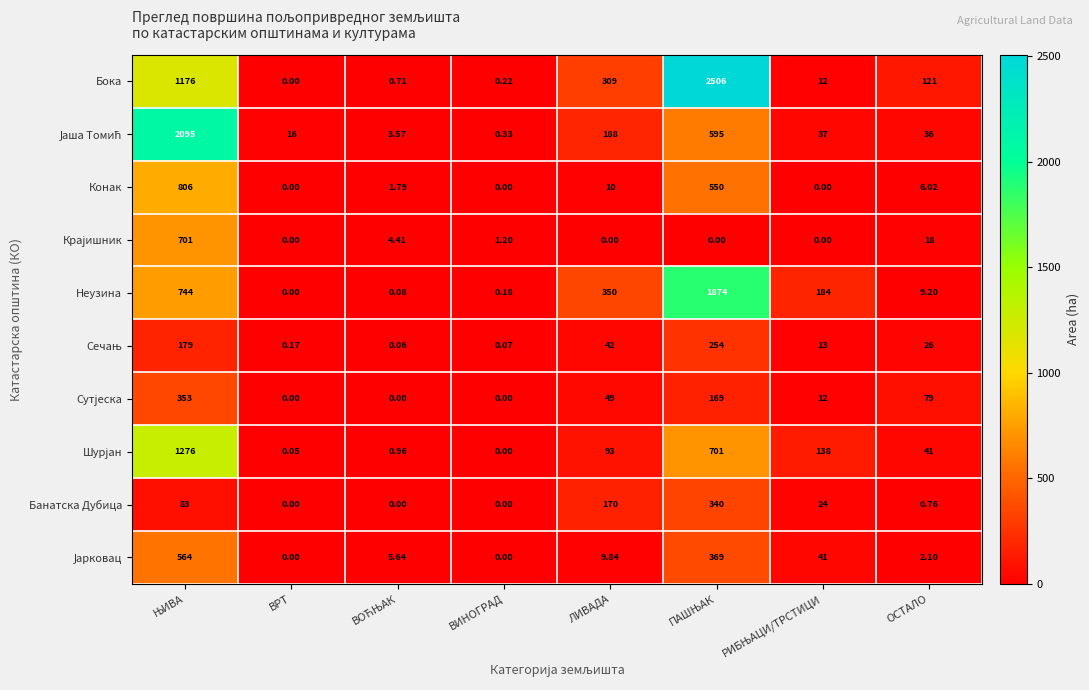

Which series has the largest total across all categories?

Бока